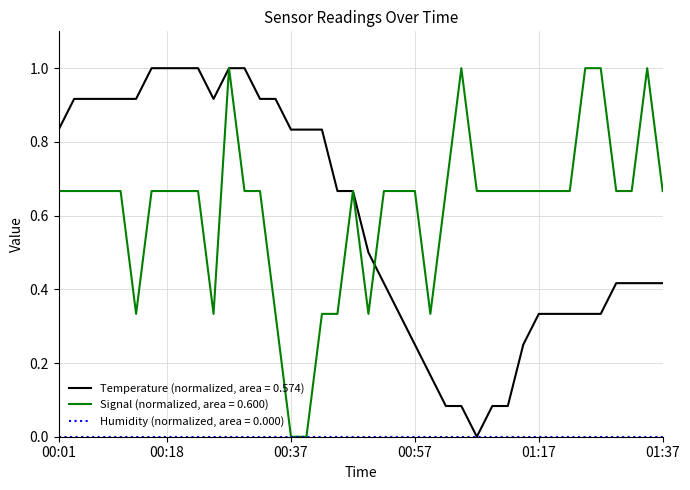

What is the greatest value displayed?

1.0